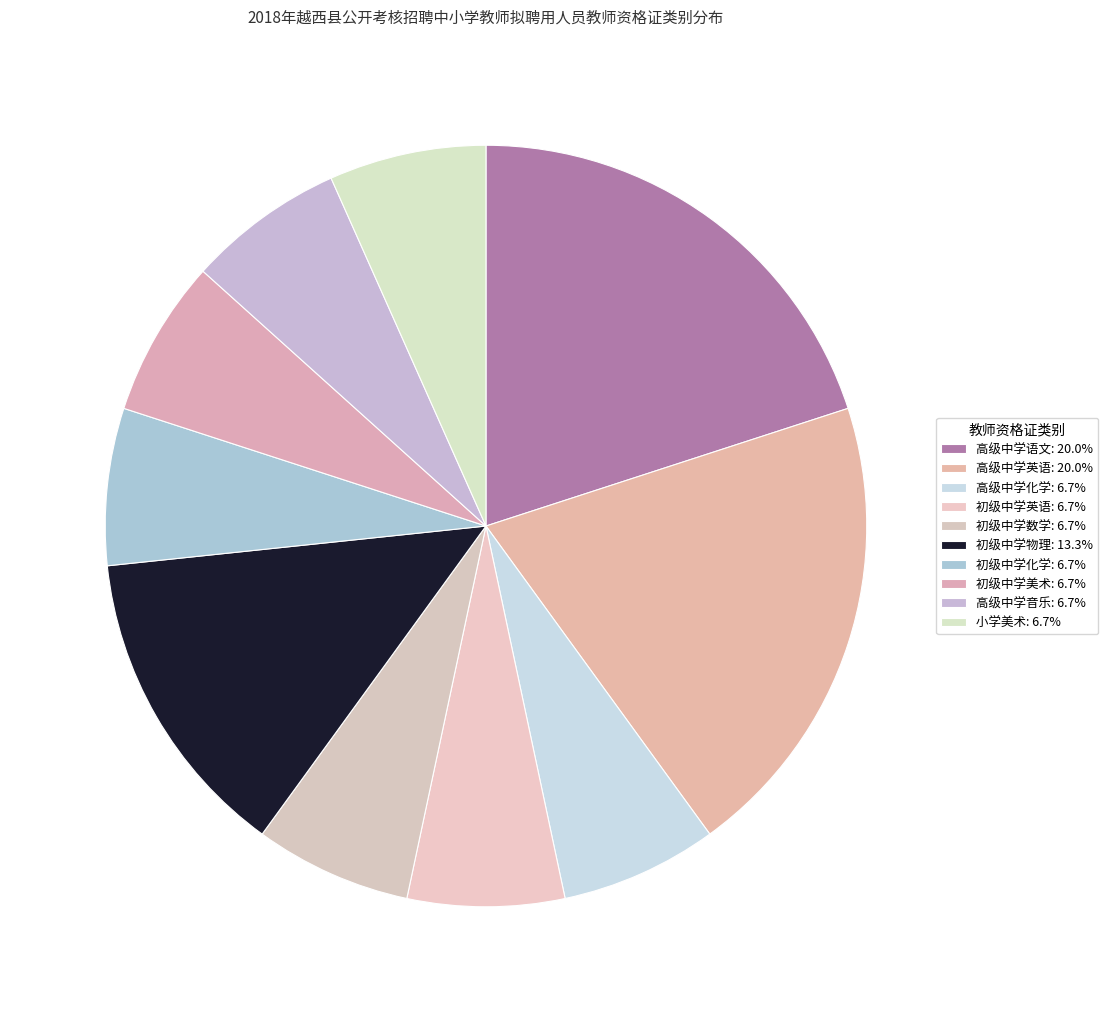

Count the number of slices in the pie.

10